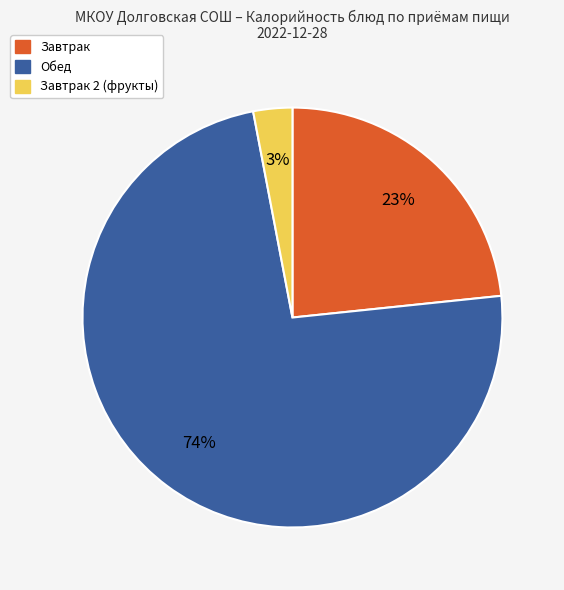

To the nearest percent, what is the difference between the largest and smallest slice percentages?

71%